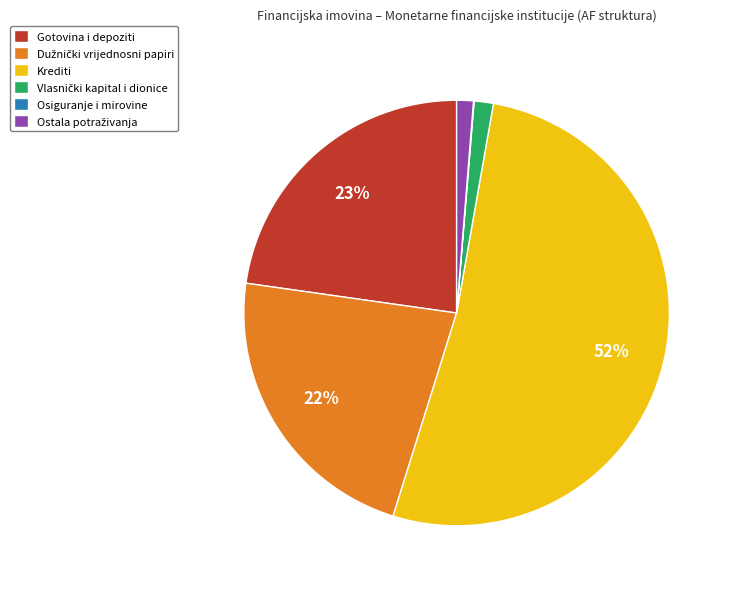

Between Krediti and Gotovina i depoziti, which is larger?

Krediti